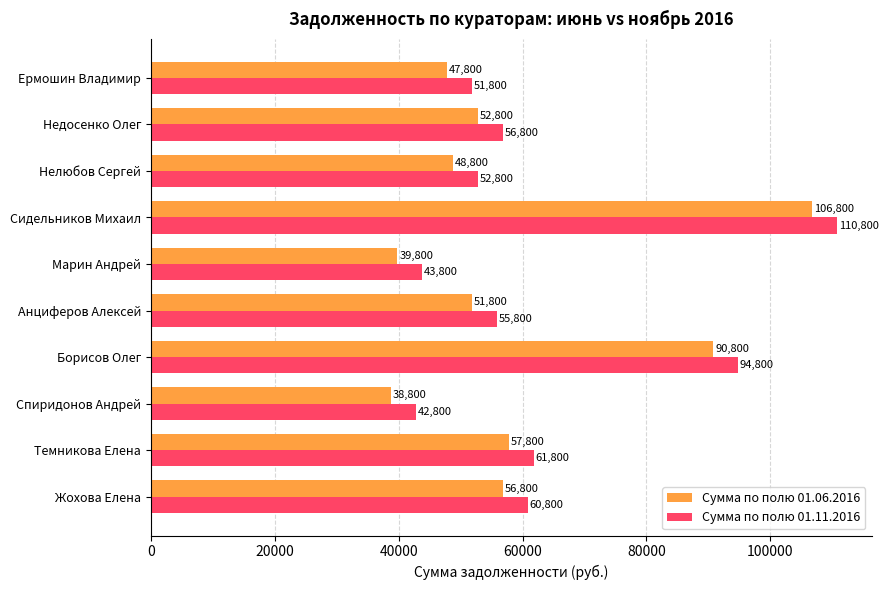

True or false: Сумма по полю 01.06.2016 has a value of 30414 at Анциферов Алексей.

False